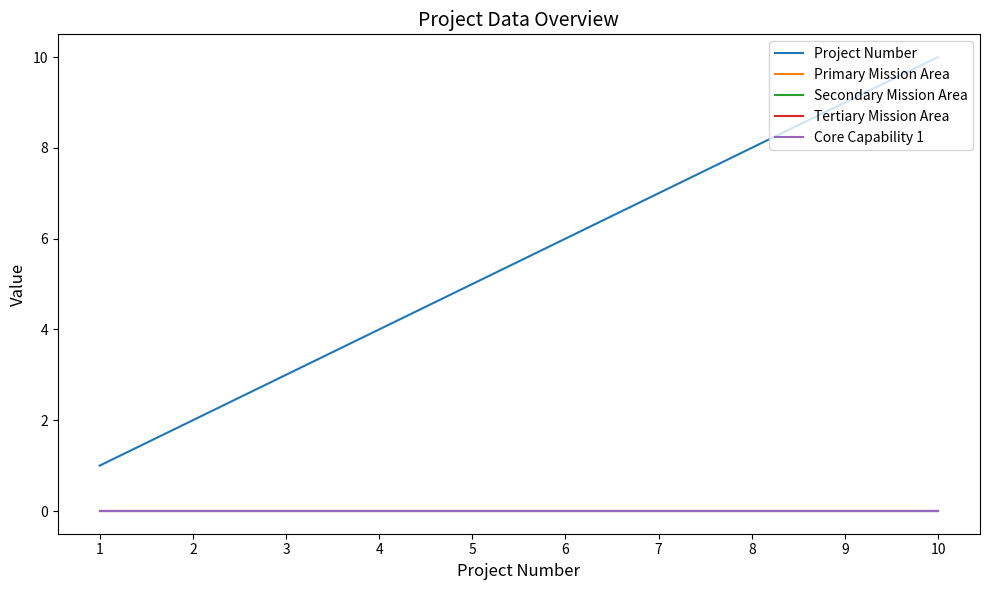

Does the chart display data point markers on the line(s)?

No